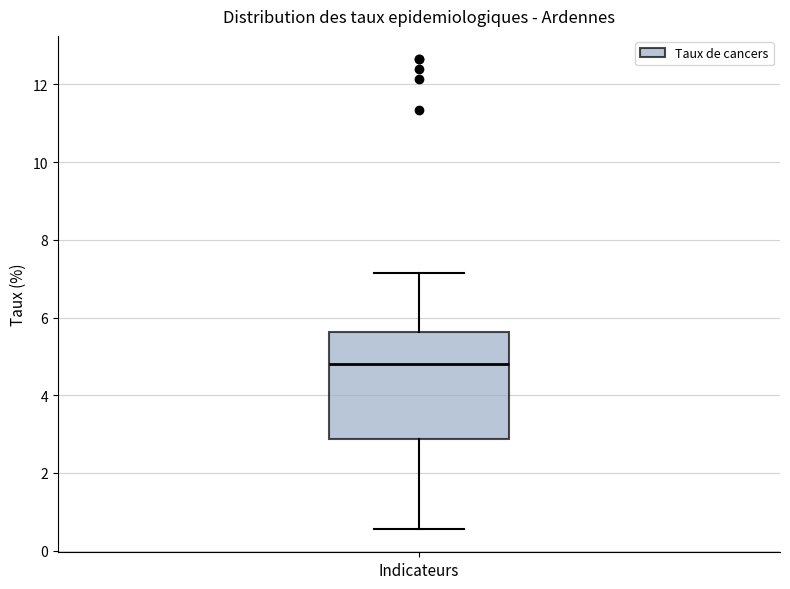

Where is the upper edge of the box for Indicateurs on the y-axis? The values are not printed on the chart, so give them approximately, as read against the axis.

5.6